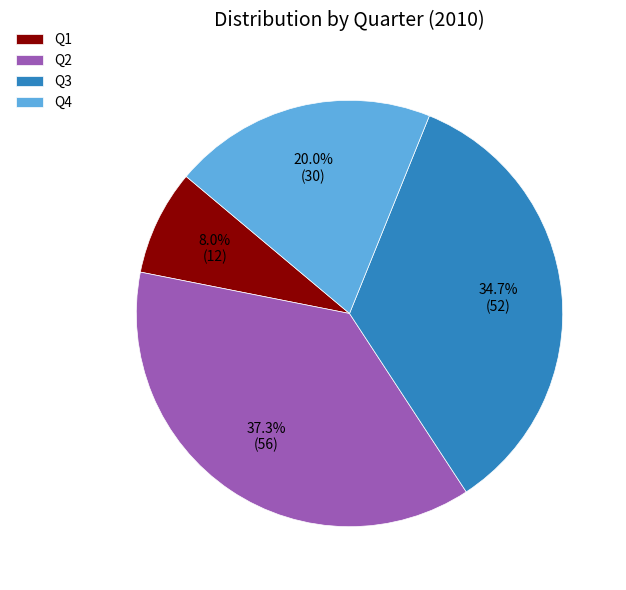

Approximately how many times larger is the value at Q1 compared to Q4?

0.4